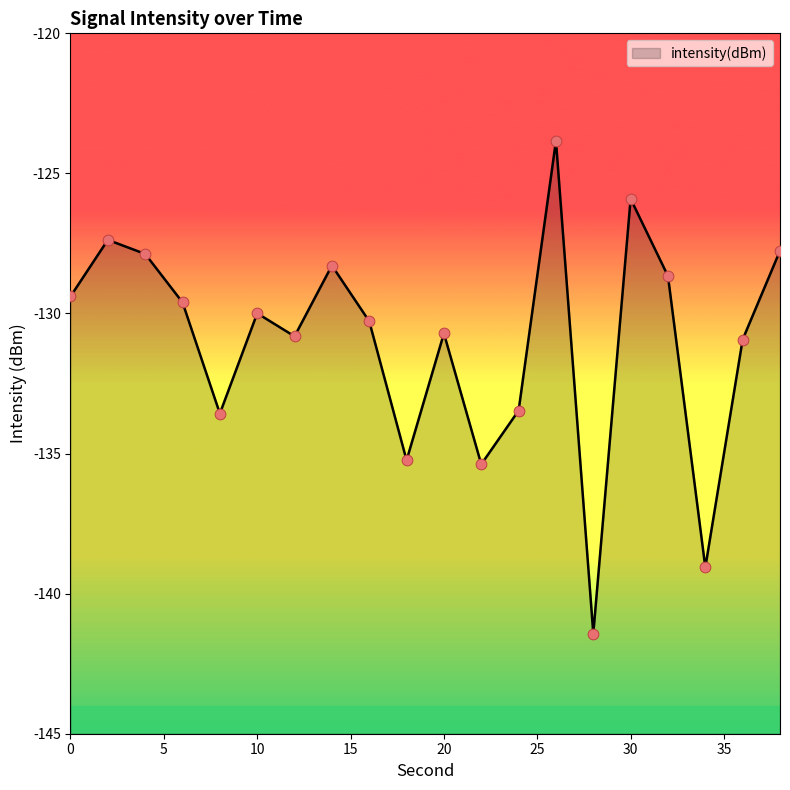

Which has a higher value, 16 or 32?

32